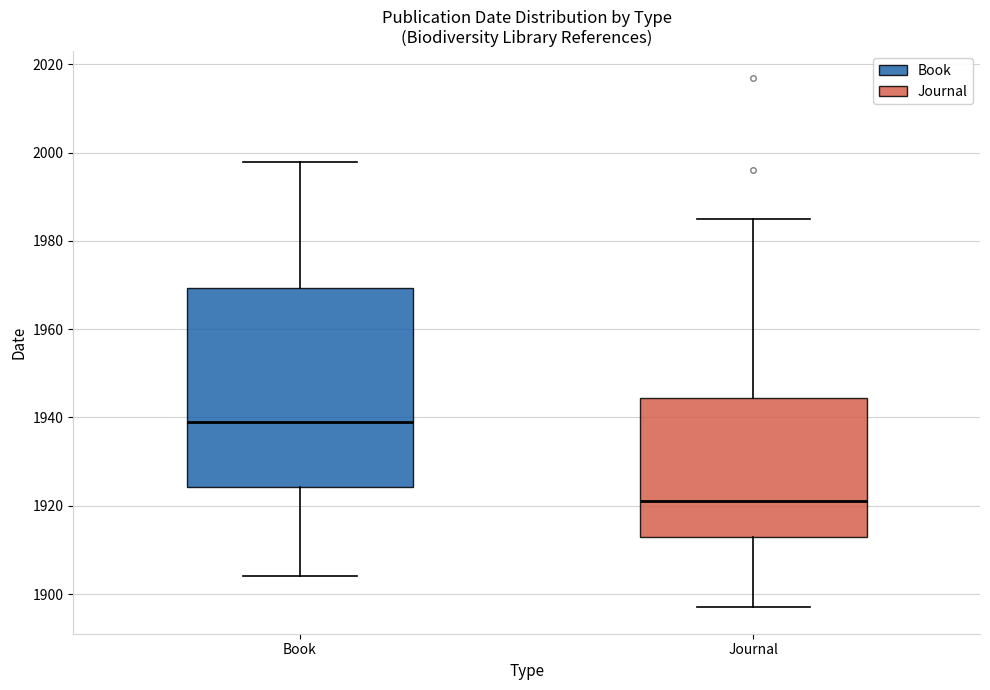

Which box's median line is the highest?

Book